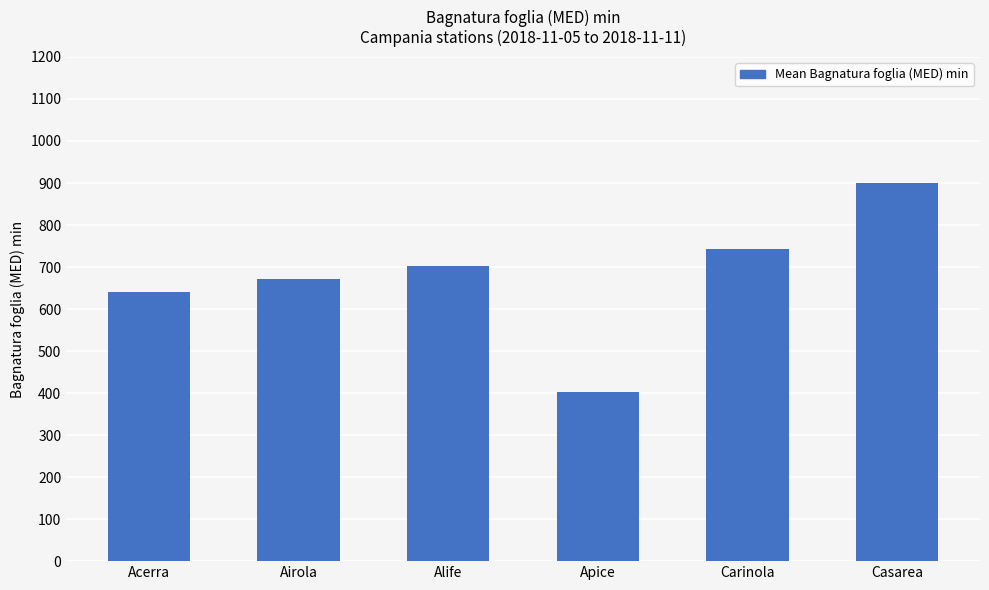

Count the number of values greater than 701.

3